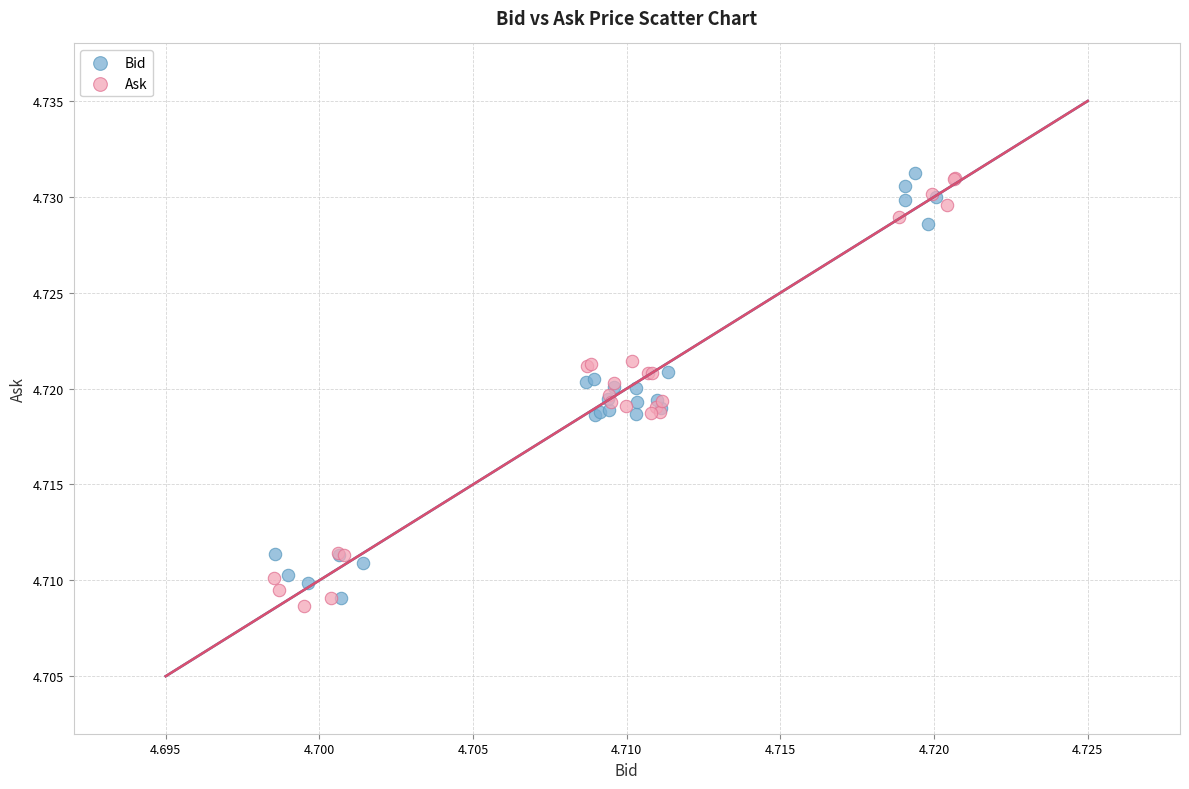

What are all the series names shown in the legend?

Bid, Ask